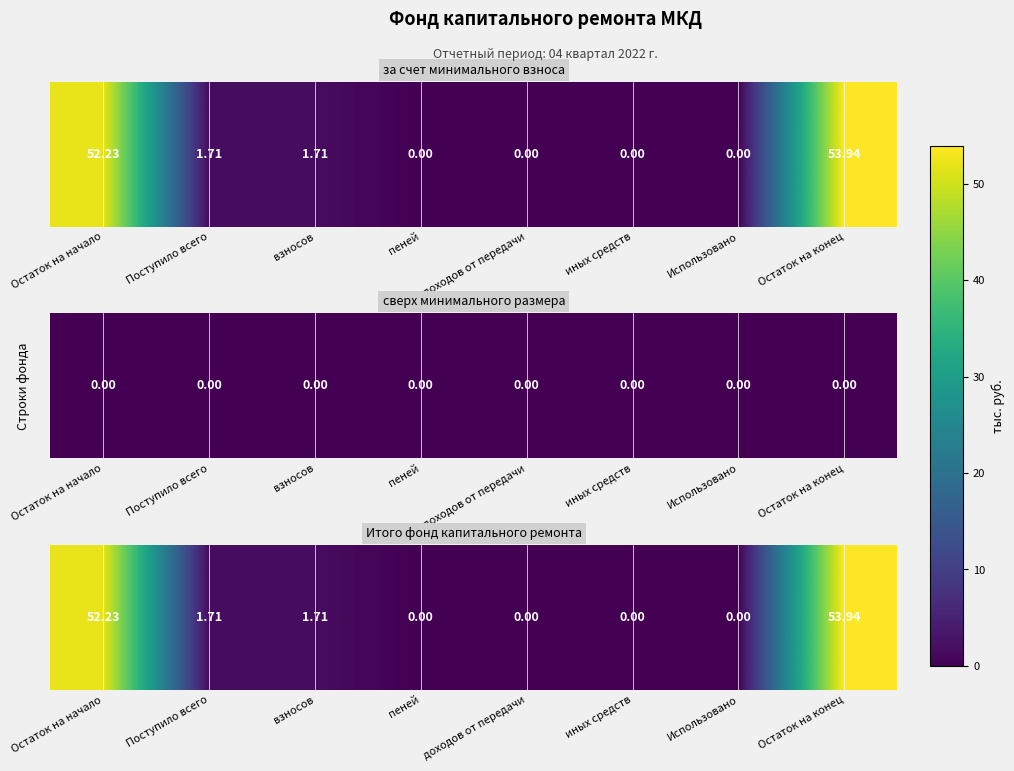

What is the change in value from Остаток на начало to Использовано?

-52.2